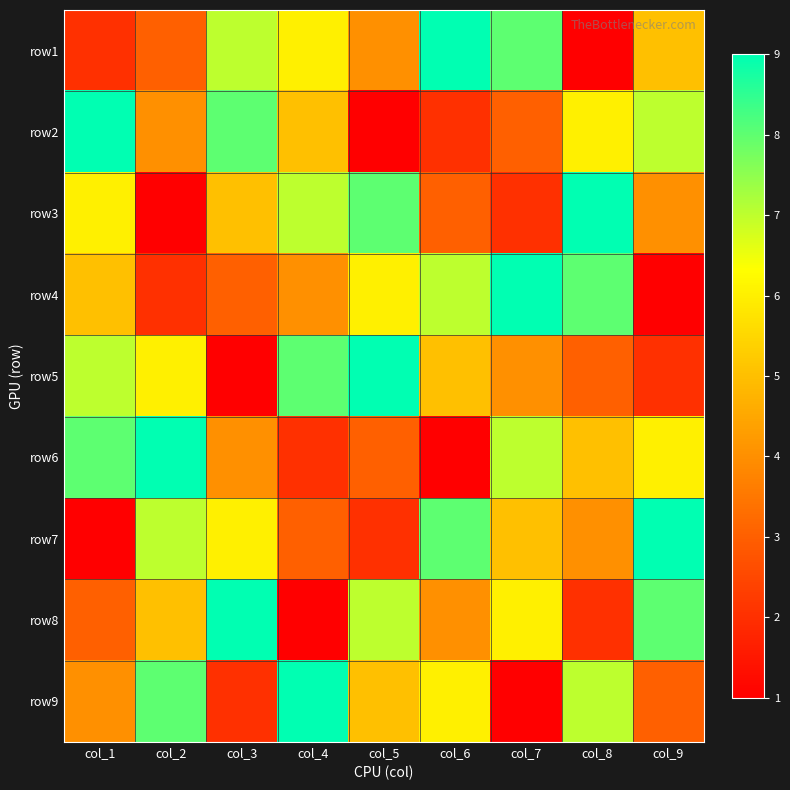

Reading left to right, list all the values displayed in this chart.

row1: col_1=2	col_2=3	col_3=7	col_4=6	col_5=4	col_6=9	col_7=8	col_8=1	col_9=5
row2: col_1=9	col_2=4	col_3=8	col_4=5	col_5=1	col_6=2	col_7=3	col_8=6	col_9=7
row3: col_1=6	col_2=1	col_3=5	col_4=7	col_5=8	col_6=3	col_7=2	col_8=9	col_9=4
row4: col_1=5	col_2=2	col_3=3	col_4=4	col_5=6	col_6=7	col_7=9	col_8=8	col_9=1
row5: col_1=7	col_2=6	col_3=1	col_4=8	col_5=9	col_6=5	col_7=4	col_8=3	col_9=2
row6: col_1=8	col_2=9	col_3=4	col_4=2	col_5=3	col_6=1	col_7=7	col_8=5	col_9=6
row7: col_1=1	col_2=7	col_3=6	col_4=3	col_5=2	col_6=8	col_7=5	col_8=4	col_9=9
row8: col_1=3	col_2=5	col_3=9	col_4=1	col_5=7	col_6=4	col_7=6	col_8=2	col_9=8
row9: col_1=4	col_2=8	col_3=2	col_4=9	col_5=5	col_6=6	col_7=1	col_8=7	col_9=3